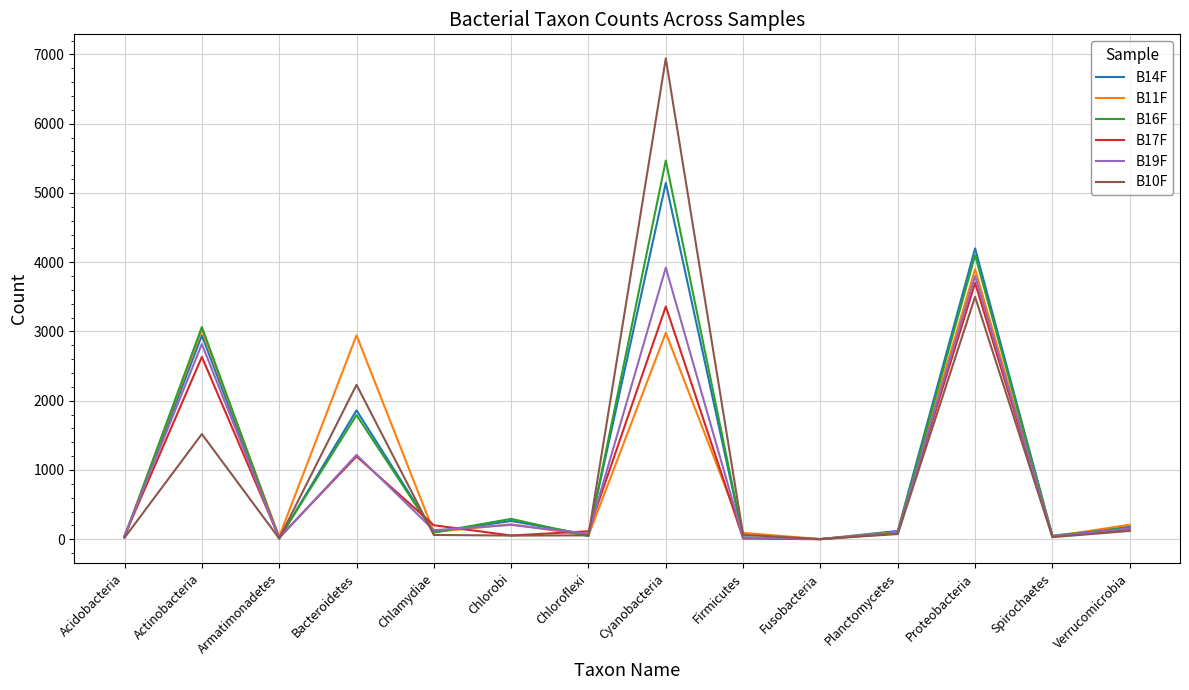

At which label does B17F first exceed 115?

Actinobacteria